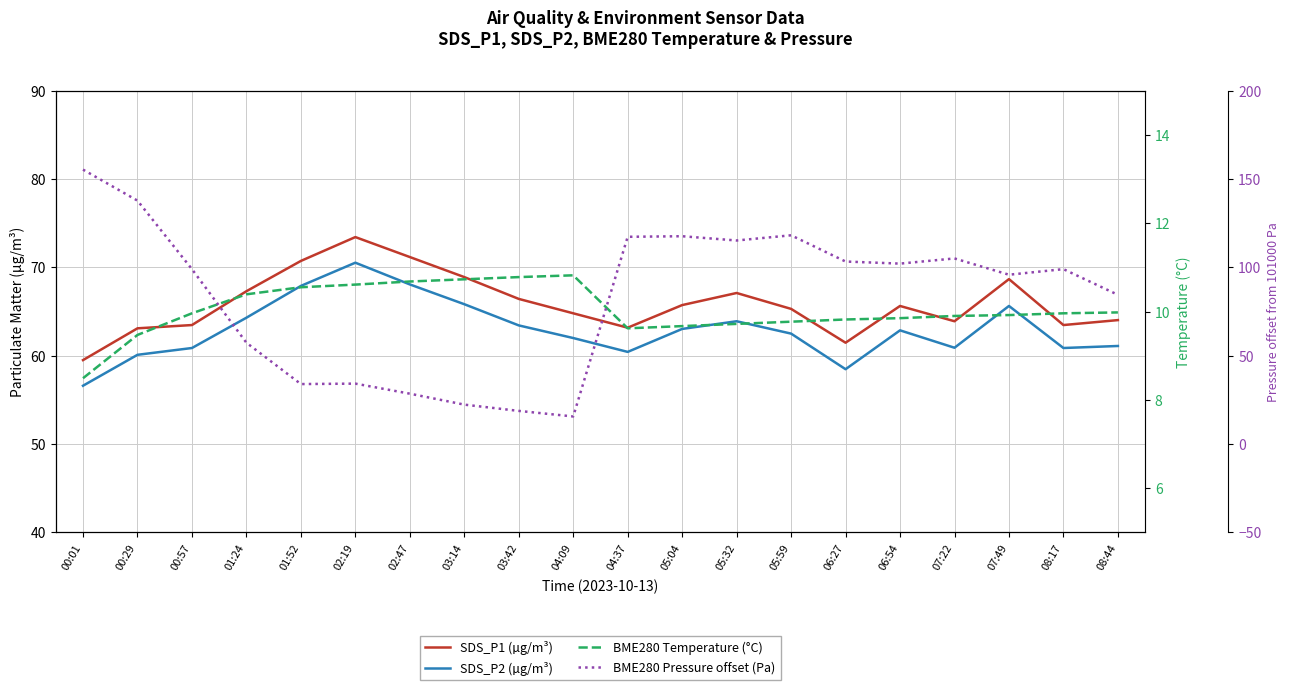

True or false: BME280 Pressure offset (Pa) has more than 1 interior local peaks.

True